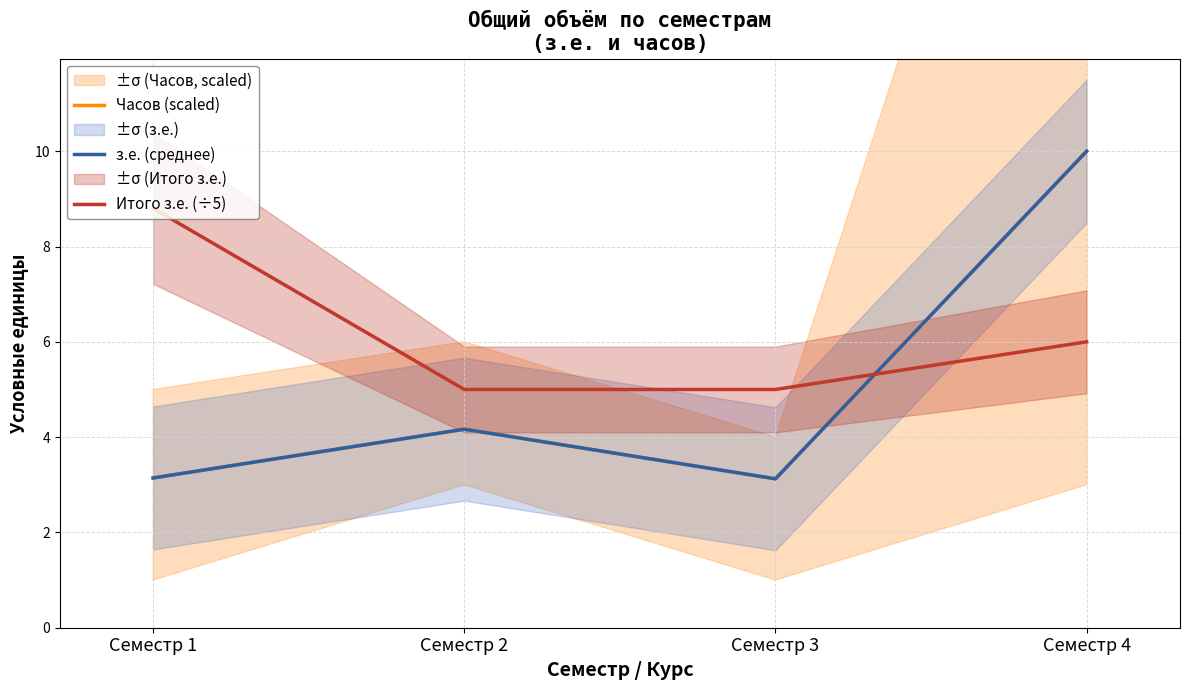

At how many categories does at least one series exceed 3?

4